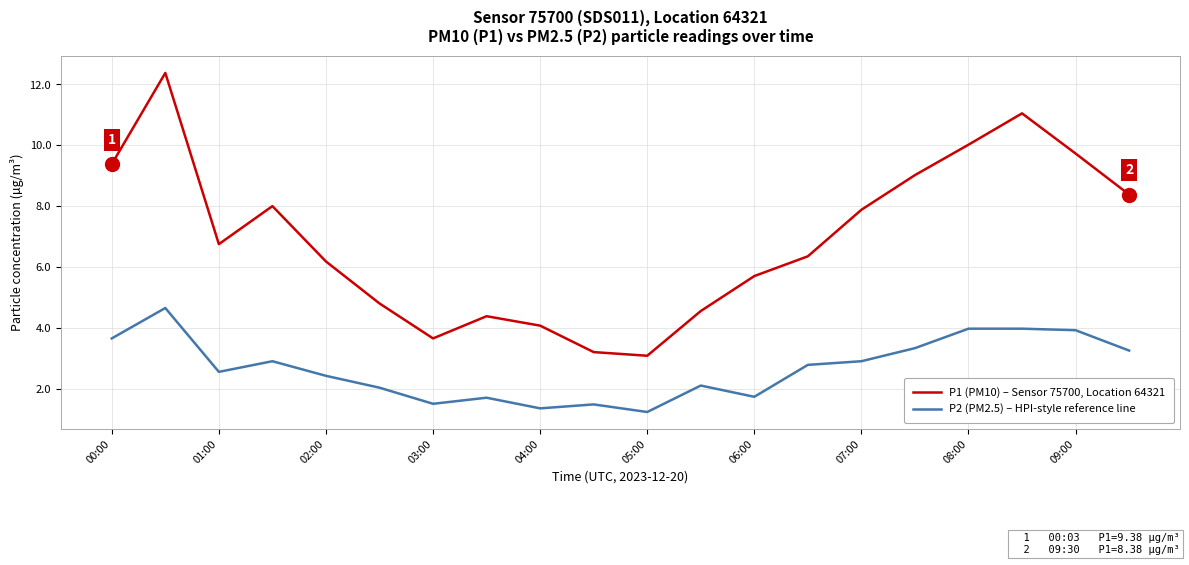

Which series has the widest spread of values?

P1 (PM10) – Sensor 75700, Location 64321